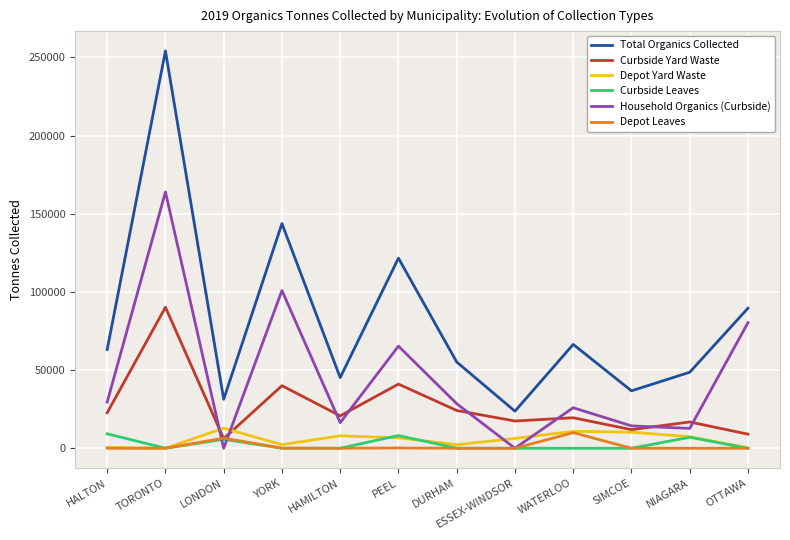

The value of Household Organics (Curbside) at DURHAM is 28521.7. True or false?

True